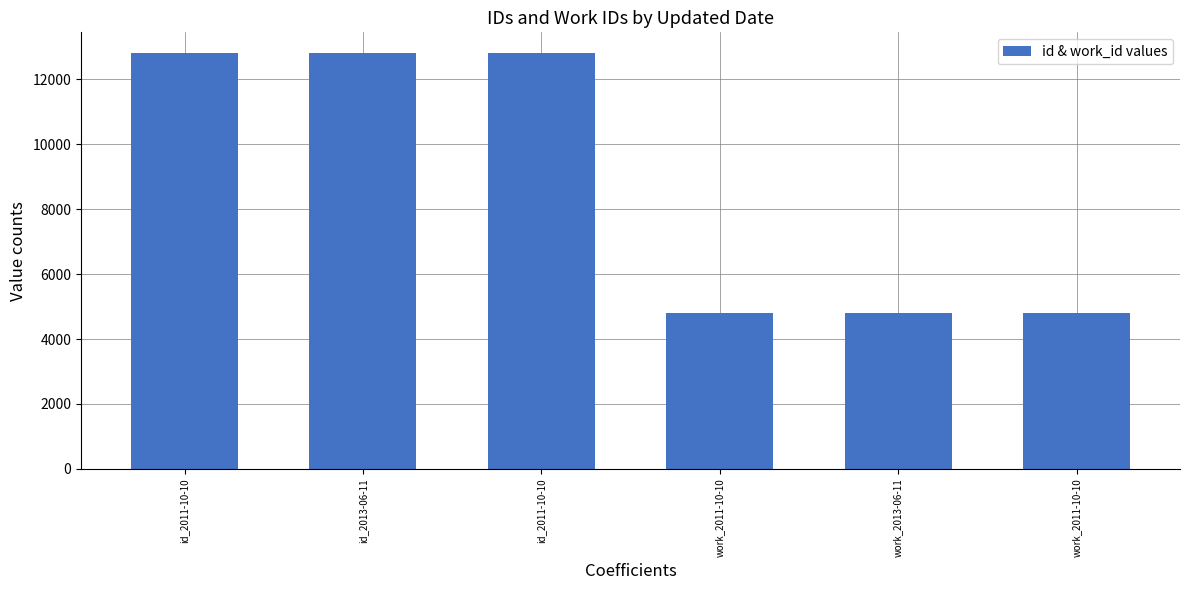

Reading left to right, transcribe all the data shown in this chart.

id_2011-10-10=12793	id_2013-06-11=12797	id_2011-10-10=12799	work_2011-10-10=4802	work_2013-06-11=4802	work_2011-10-10=4802